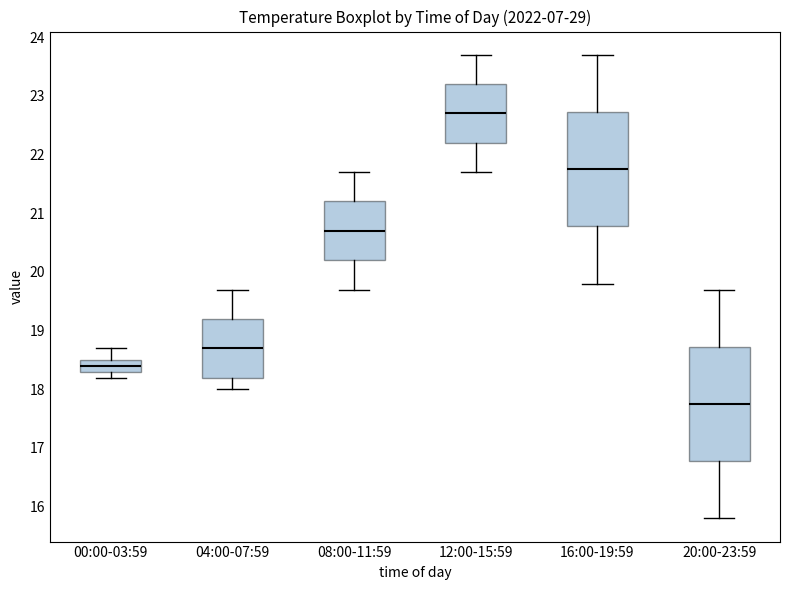

Where does the lower whisker of the box for 12:00-15:59 end on the y-axis? The values are not printed on the chart, so give them approximately, as read against the axis.

21.7